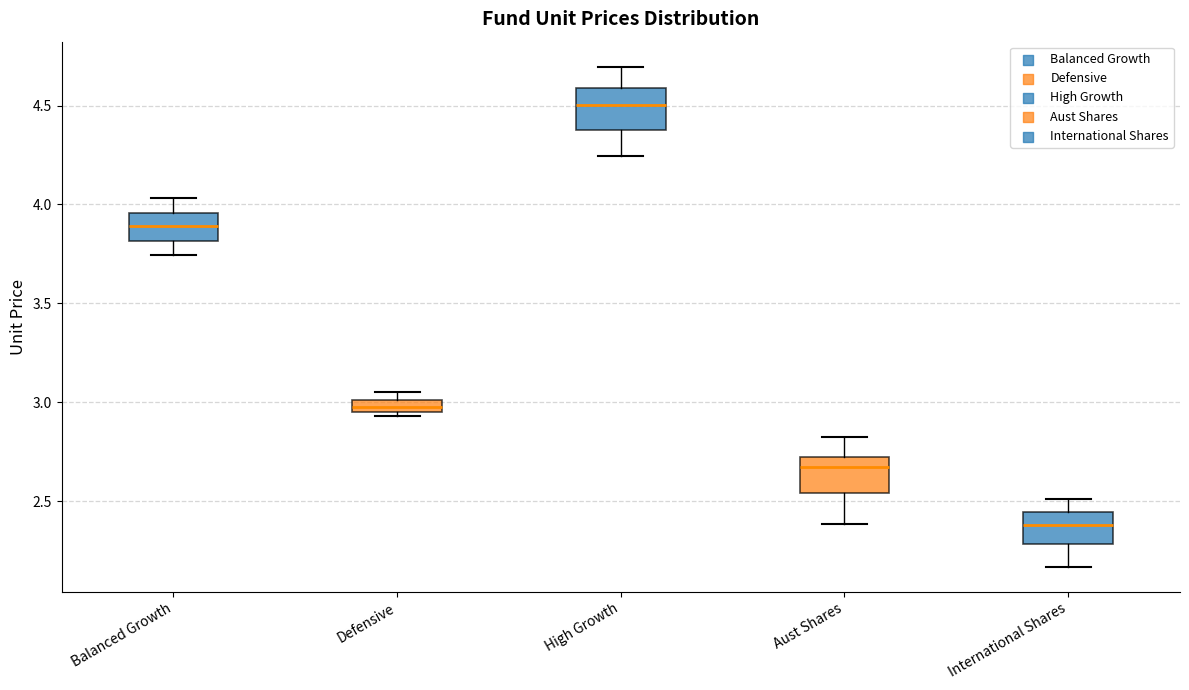

Where does the upper whisker of the box for Aust Shares end on the y-axis? The values are not printed on the chart, so give them approximately, as read against the axis.

2.80